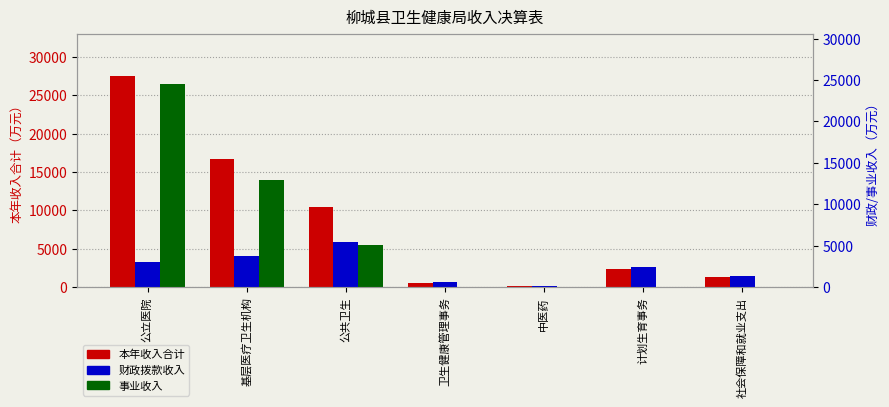

What is the spread (max minus min) of values at 公立医院?

24499.4